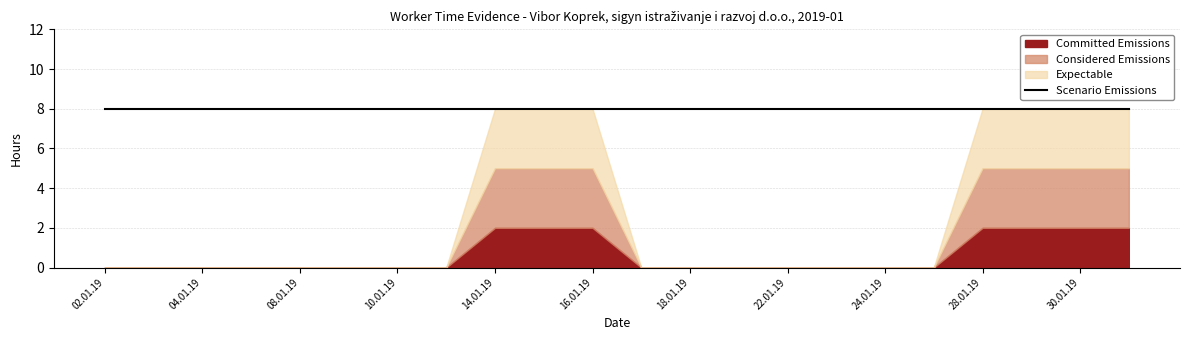

Which category has the highest value in the Expectable series?

14.01.2019